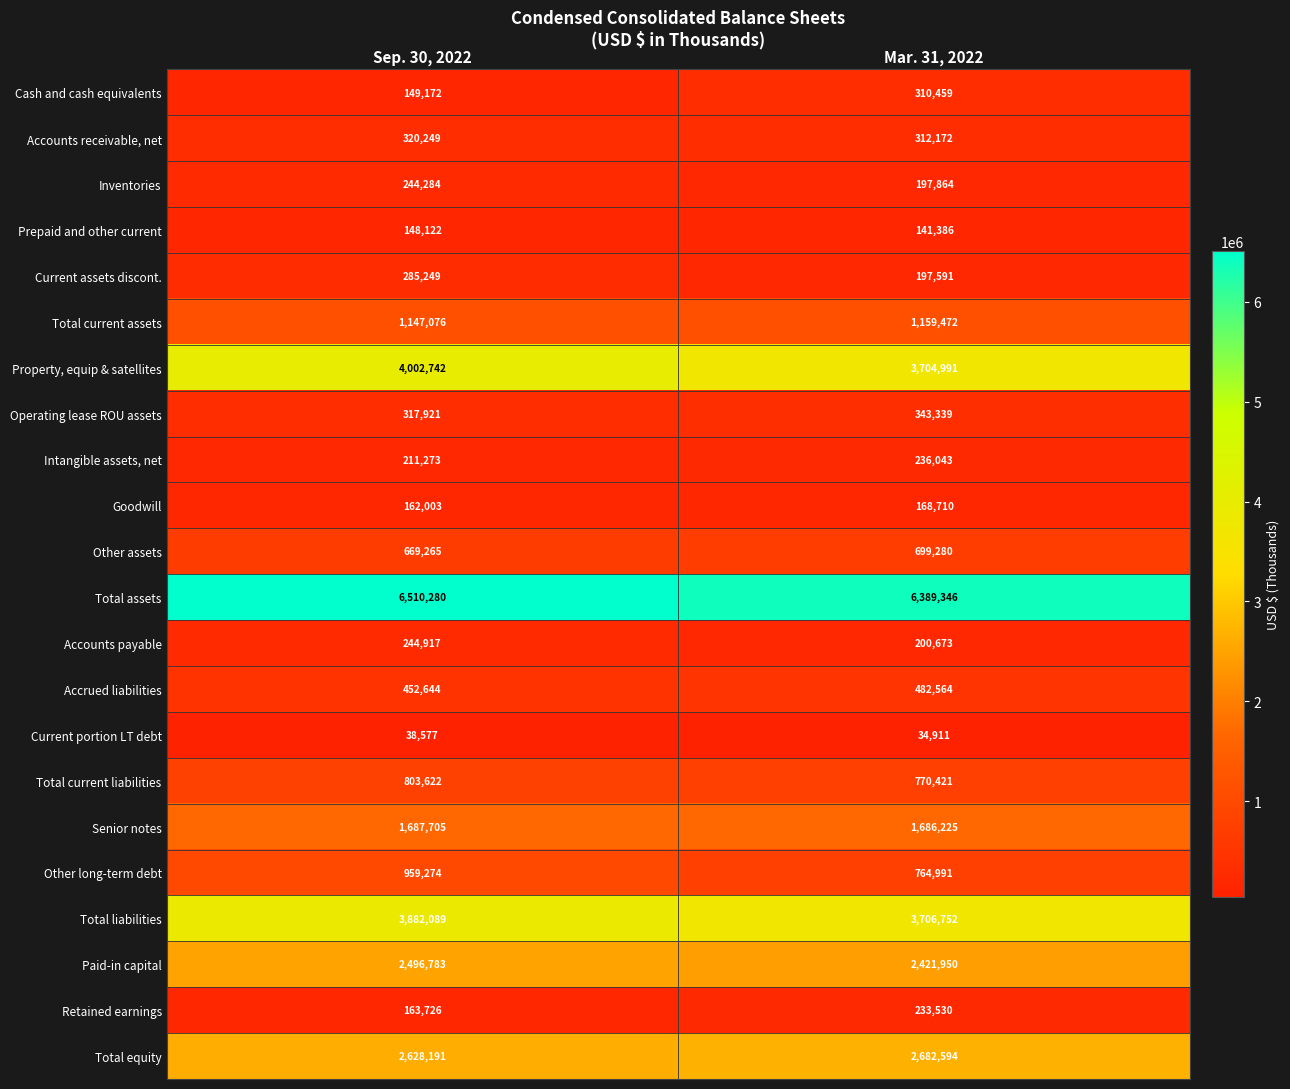

At how many categories does at least one series exceed 2091271?

2